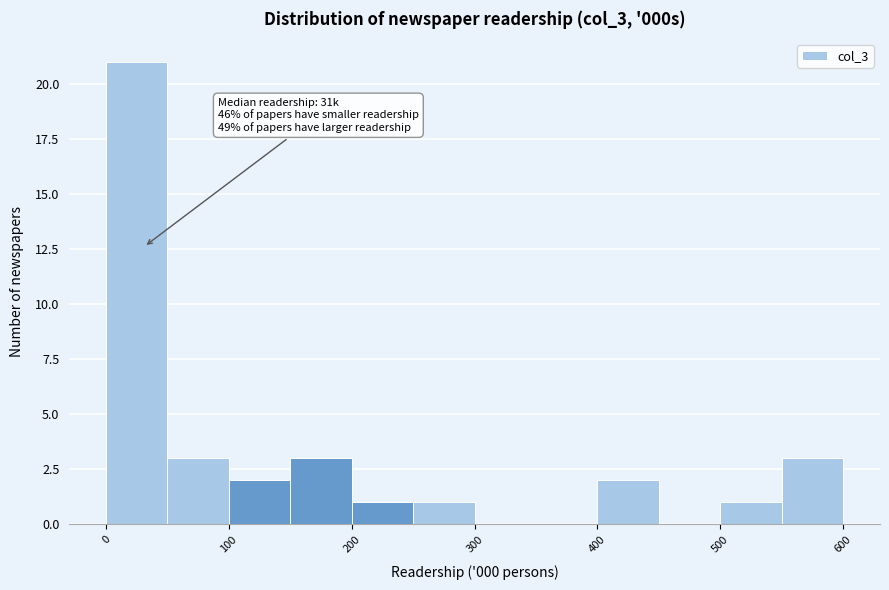

Over which range of the x-axis is the bar tallest?

0 to 50